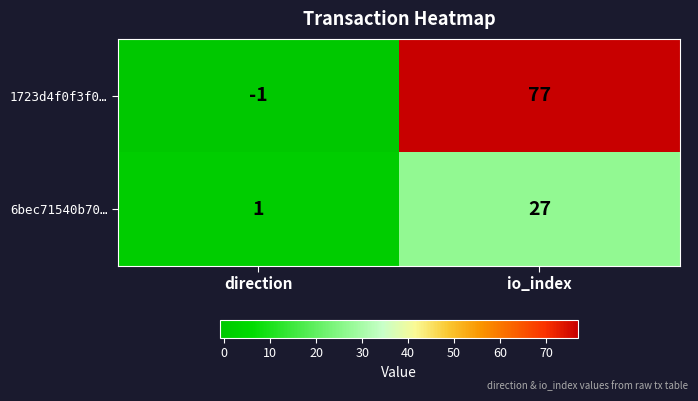

Reading left to right, what are all the values shown in this chart?

1723d4f0f3f0…: -1	77
6bec71540b70…: 1	27